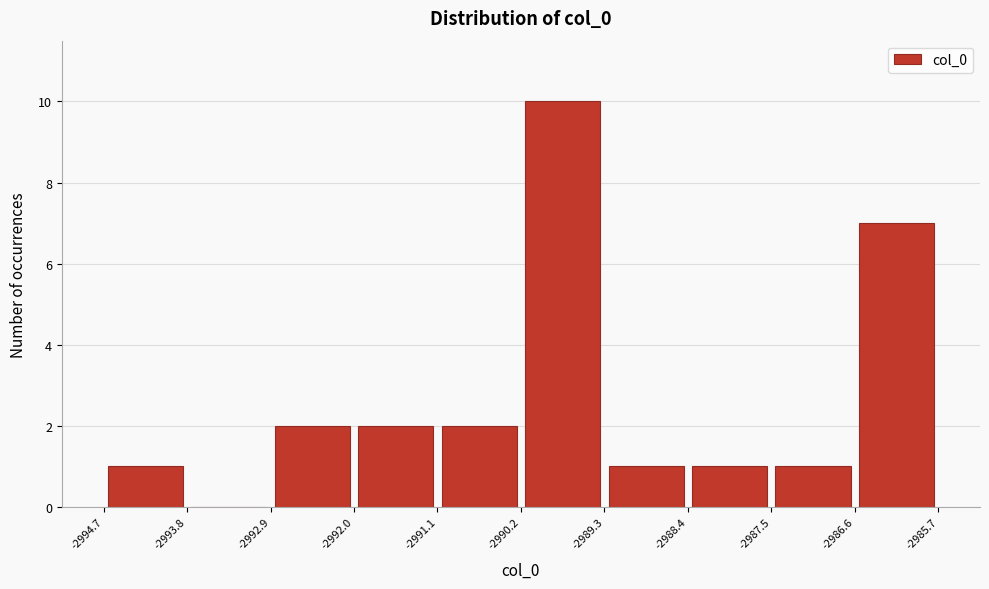

Reading left to right, transcribe this chart: for each bar, give the range it covers on the x-axis and its height. The values are not printed on the chart, so give them approximately, as read against the axis.

-2994.7 to -2993.8: 1
-2993.8 to -2992.9: 0
-2992.9 to -2992.0: 2
-2992.0 to -2991.1: 2
-2991.1 to -2990.2: 2
-2990.2 to -2989.3: 10
-2989.3 to -2988.4: 1
-2988.4 to -2987.5: 1
-2987.5 to -2986.6: 1
-2986.6 to -2985.7: 7